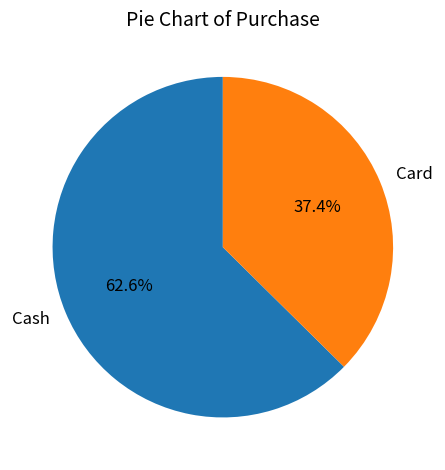

The Cash slice represents 63% of the pie. True or false?

True